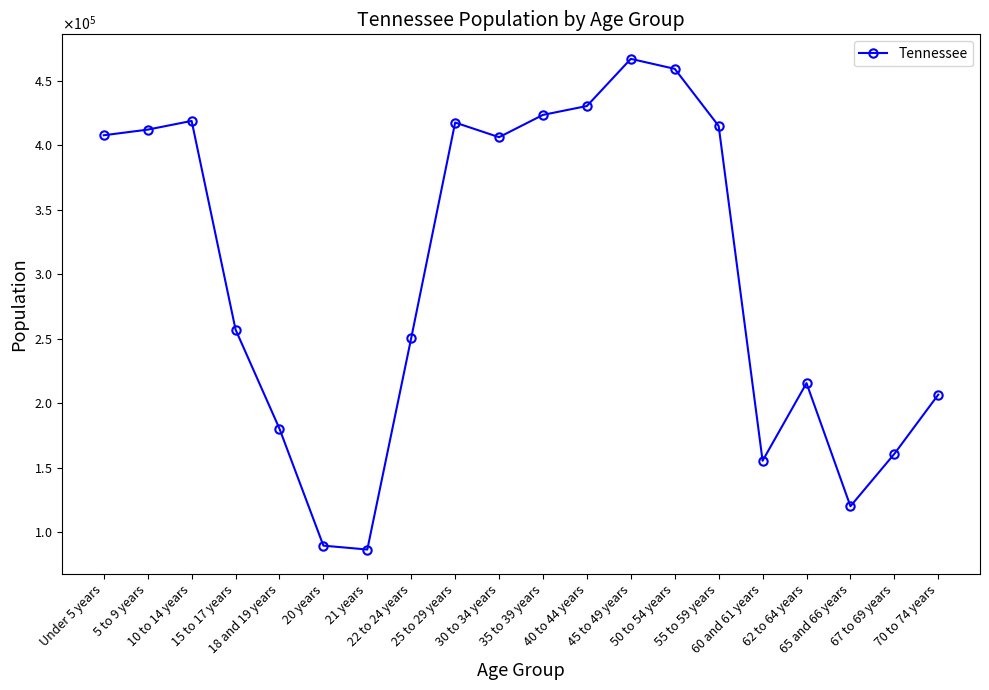

How many interior local valleys (lower than both neighbors) does the data have?

4